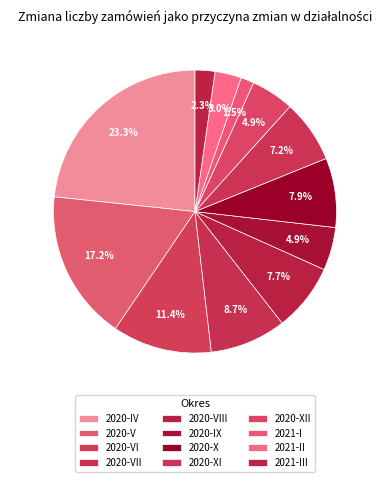

How many slices are in this pie chart?

12